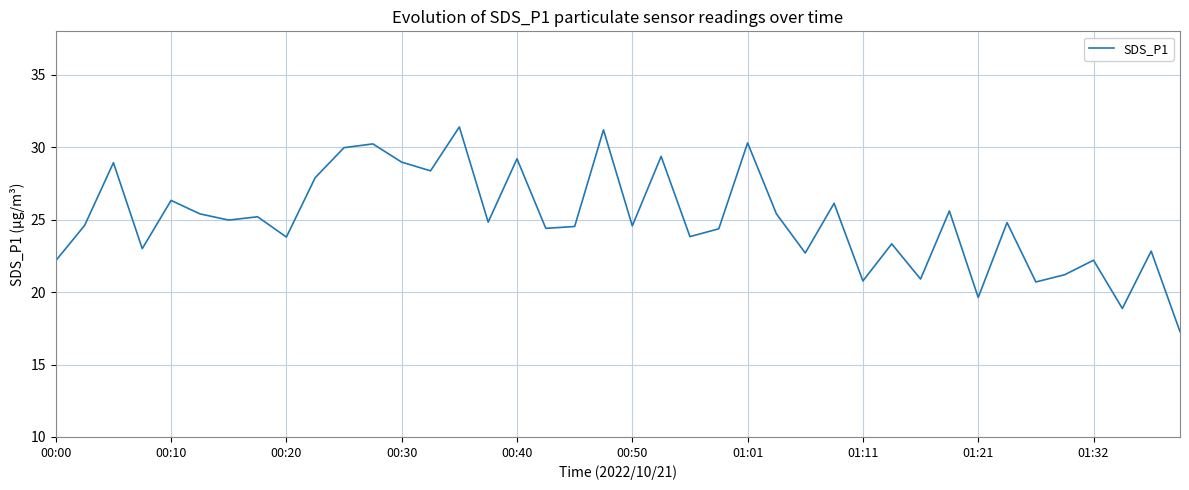

What is the maximum value shown in the chart?

31.4